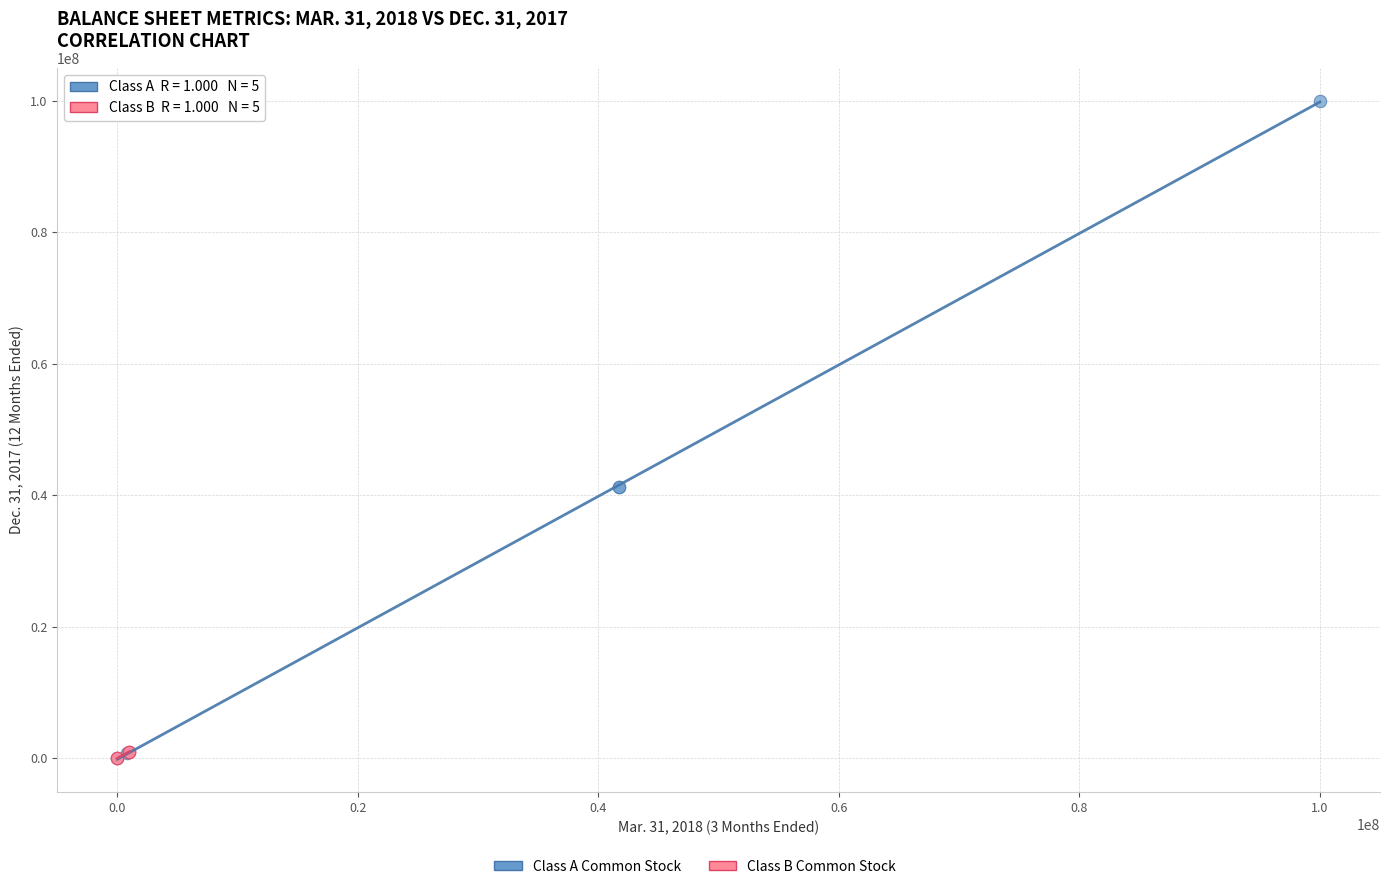

Which series contains the highest Y value?

Class A Common Stock